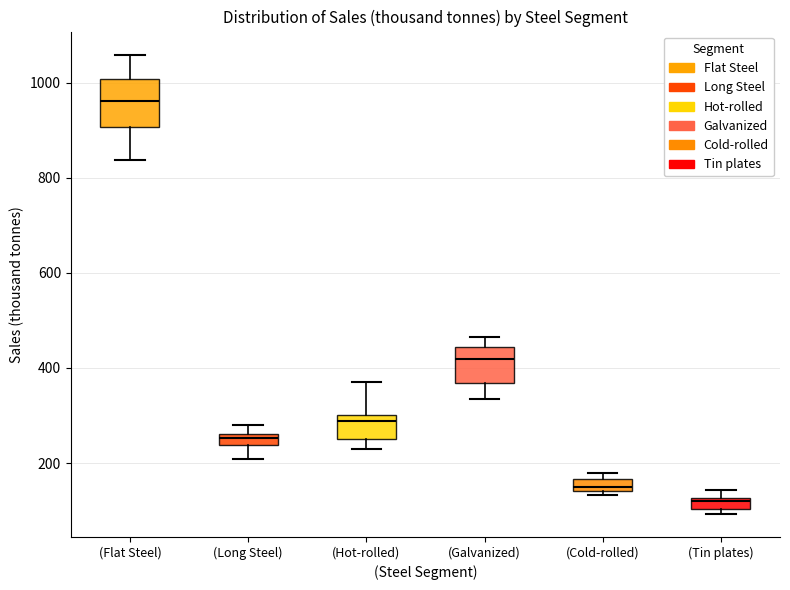

Which box has the highest median line?

(Flat Steel)